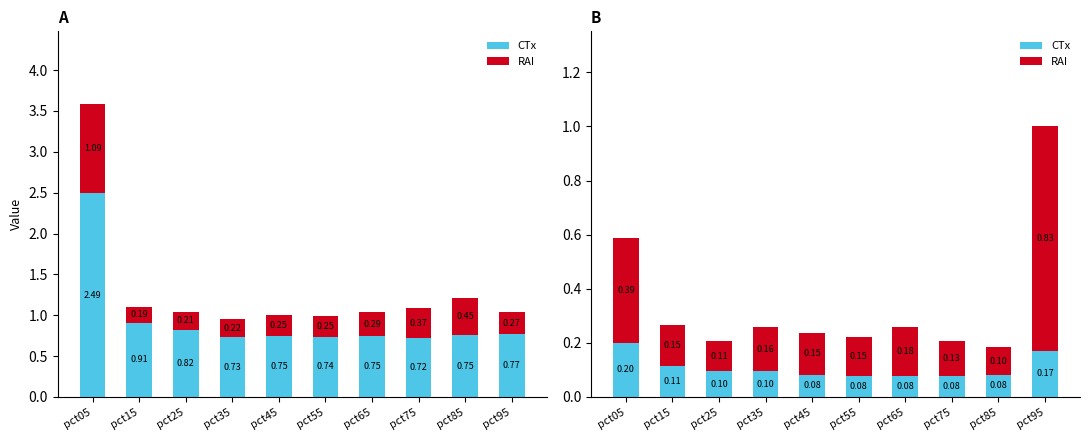

Which label corresponds to the smallest value in the chart?

pct55